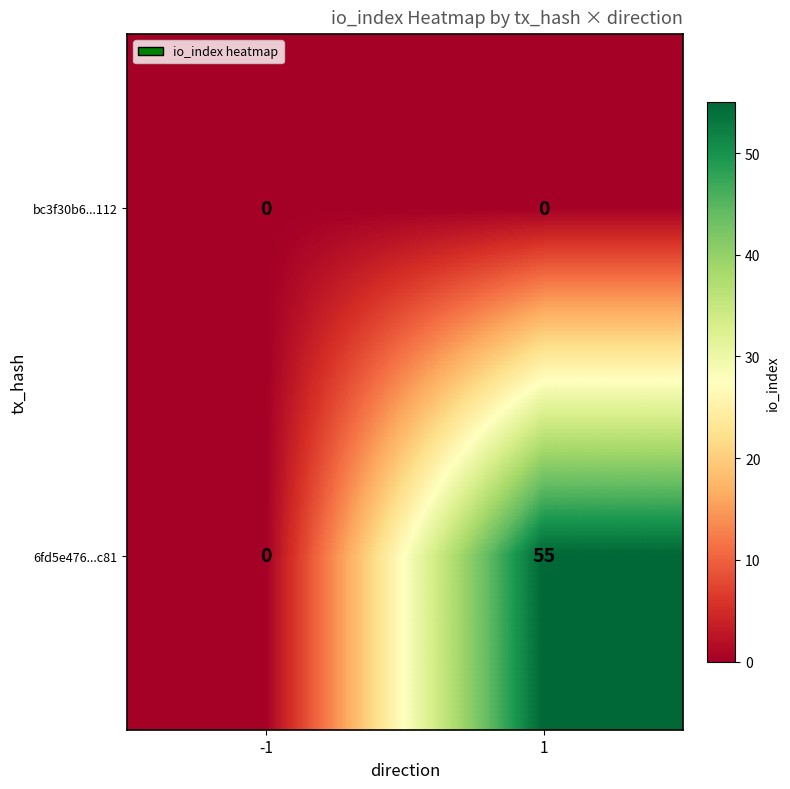

Count the number of categories in the chart.

2